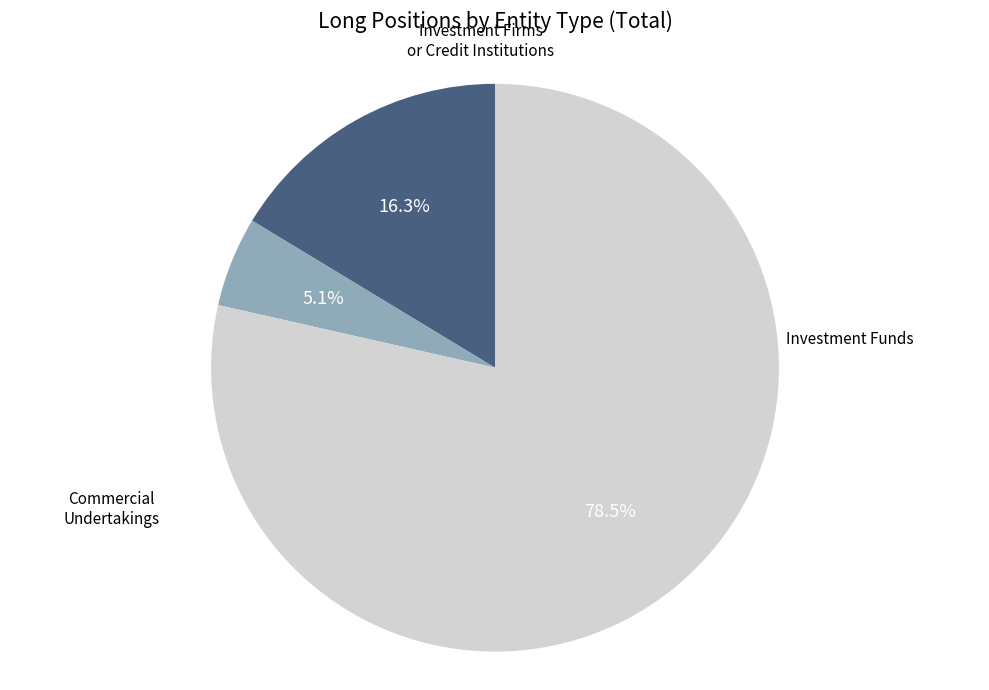

Is there a majority slice in this chart?

Yes